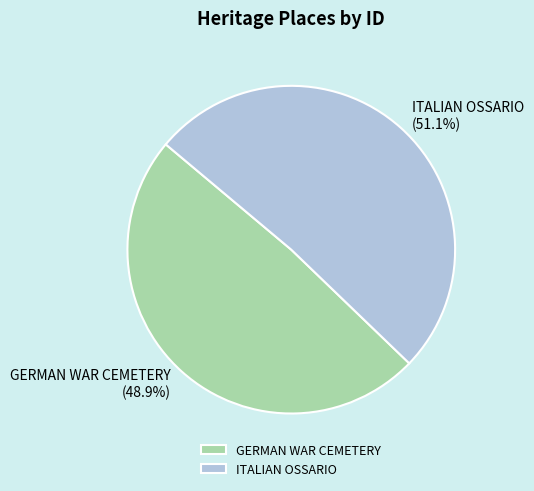

Which slice is the largest?

ITALIAN OSSARIO